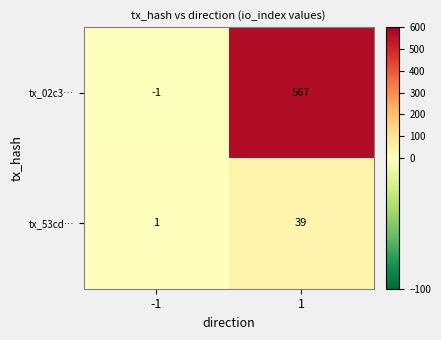

What is the sum of all tx_53cd… values?

40